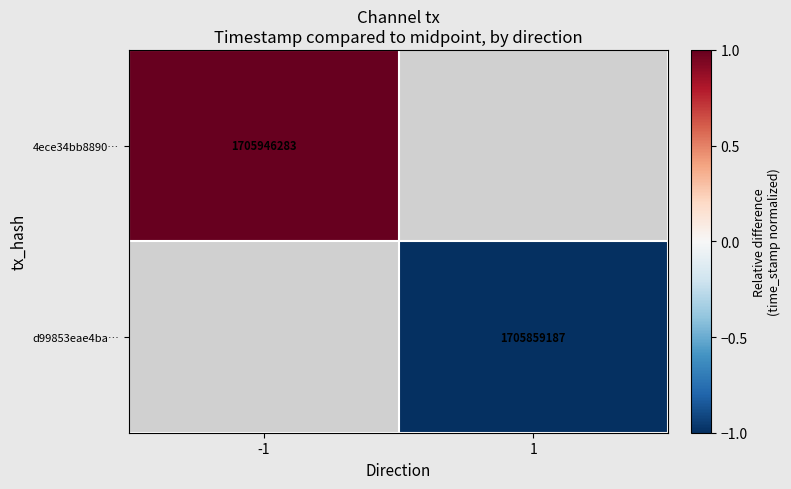

True or false: d99853eae4ba… has a value of 2790694907 at 1.

False